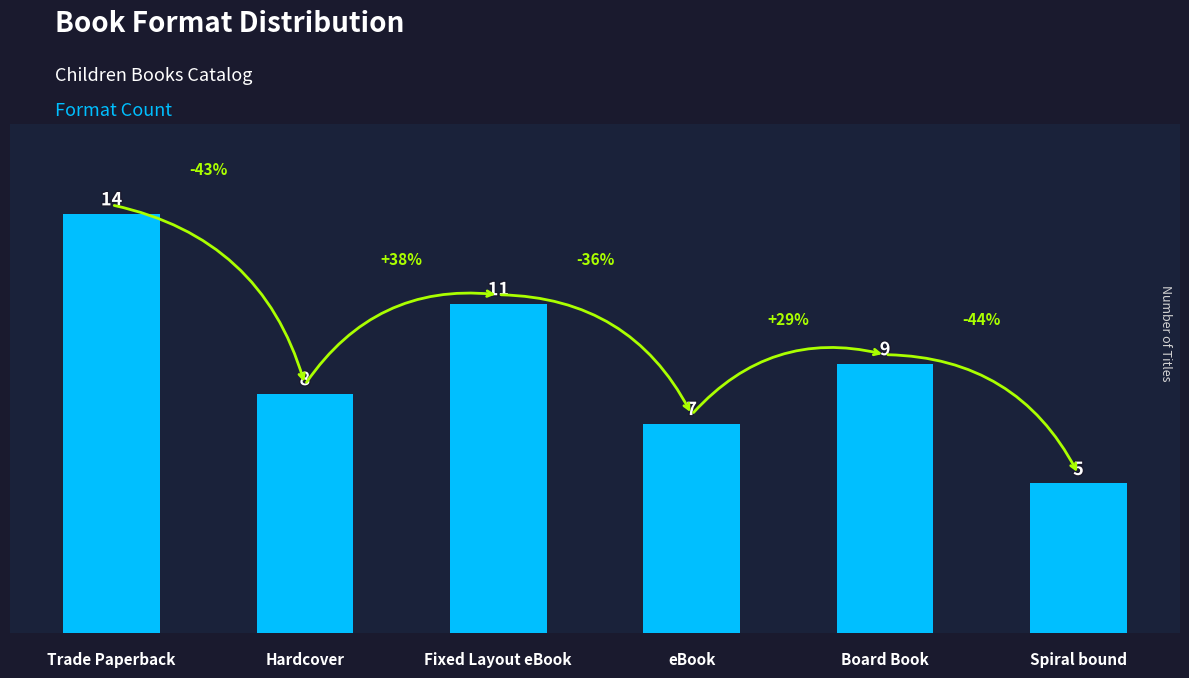

What is the difference between the second highest and minimum values?

6